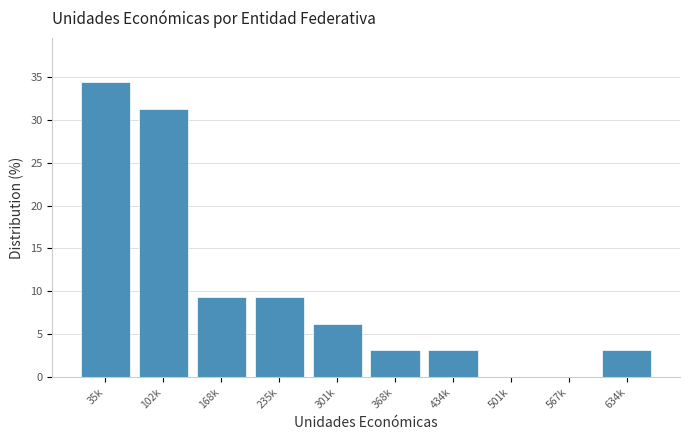

Which label corresponds to the largest value in the chart?

35k